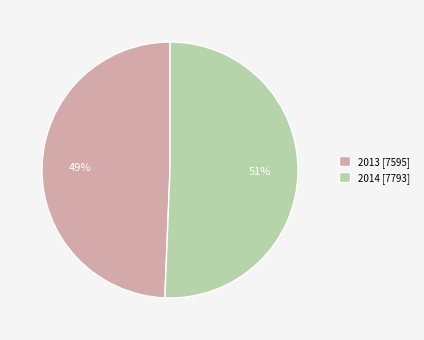

Do 2013 [7595] and 2014 [7793] together represent more than half of the pie?

Yes